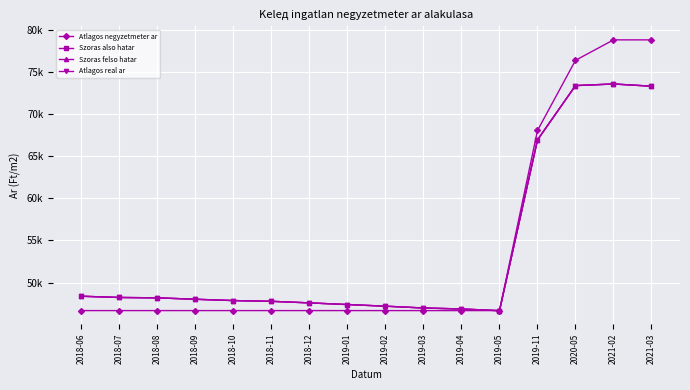

Reading left to right, transcribe all the data shown in this chart.

Atlagos negyzetmeter ar: 46666	46666	46666	46666	46666	46666	46666	46666	46666	46666	46666	46666	68055	76388	78815	78815
Szoras also hatar: 48371	48224	48179	48011	47856	47767	47580	47383	47189	46974	46857	46655	66936	73386	73577	73314
Szoras felso hatar: 48371	48224	48179	48011	47856	47767	47580	47383	47189	46974	46857	46655	66936	73386	73577	73314
Atlagos real ar: 48371	48224	48179	48011	47856	47767	47580	47383	47189	46974	46857	46655	66936	73386	73577	73314